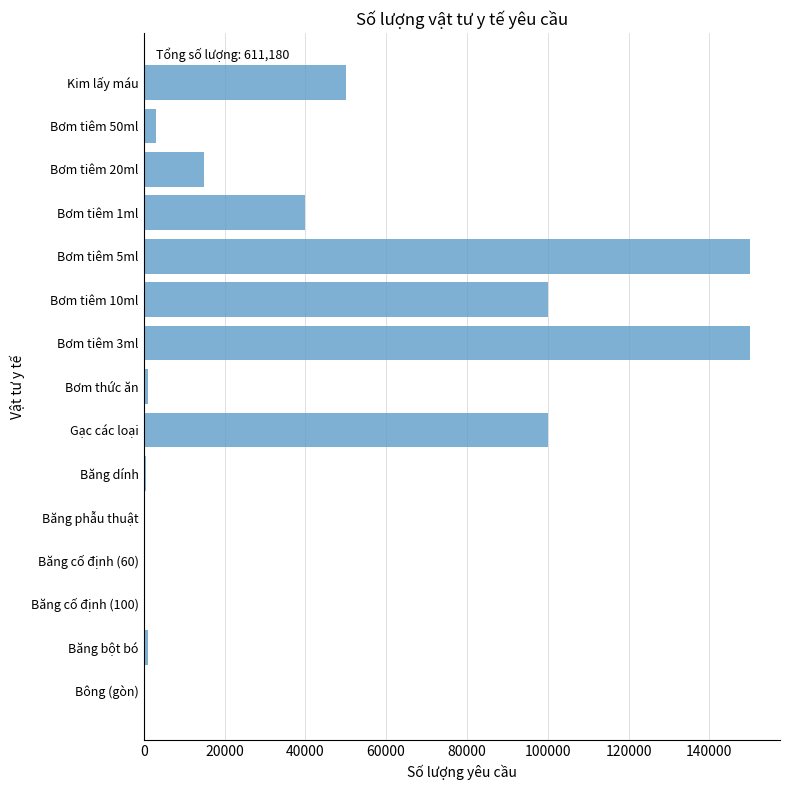

How many data points does each series have?

15